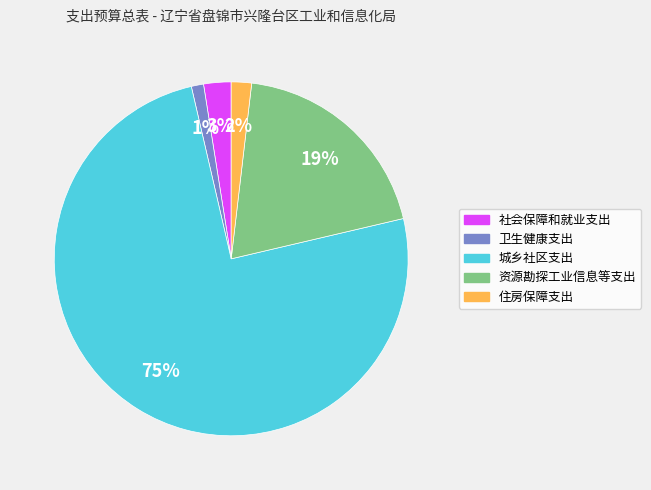

To the nearest percent, what is the combined percentage of 卫生健康支出 and 住房保障支出?

3%